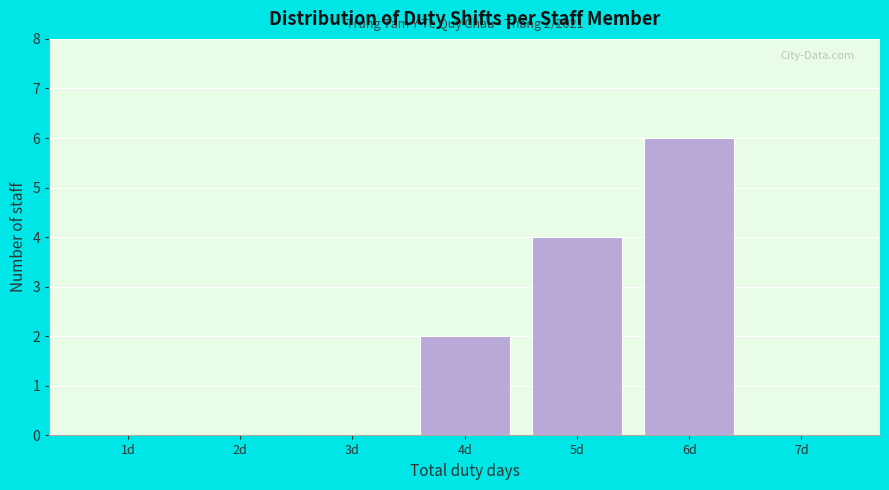

Reading left to right, list all the values displayed in this chart.

1d=0	2d=0	3d=0	4d=2	5d=4	6d=6	7d=0